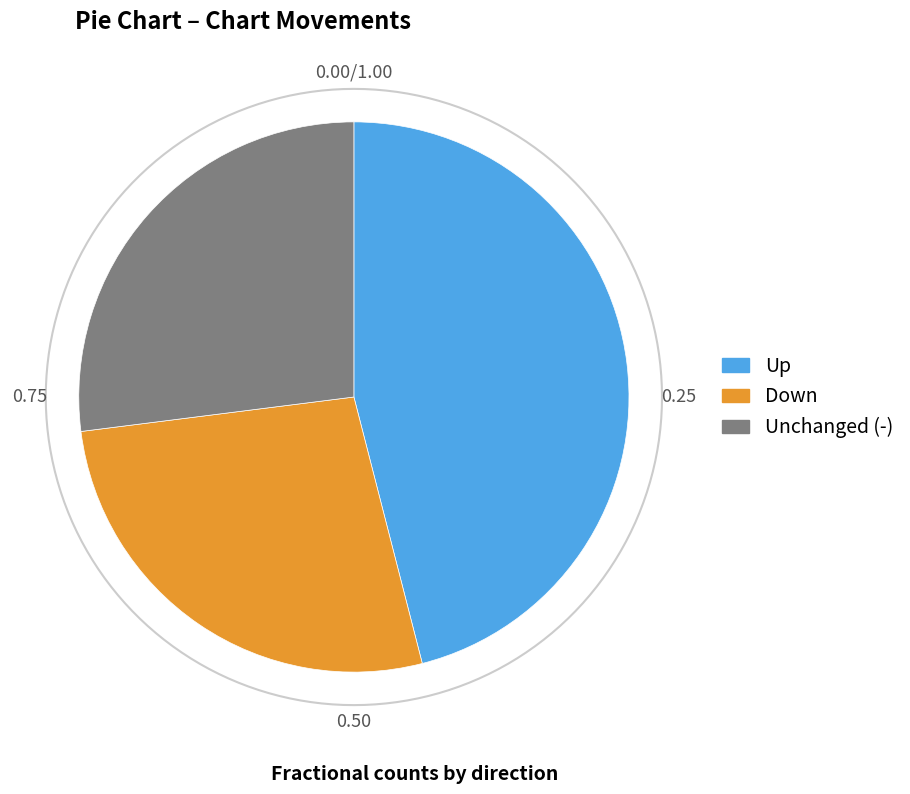

Does up account for over 50% of the chart?

No